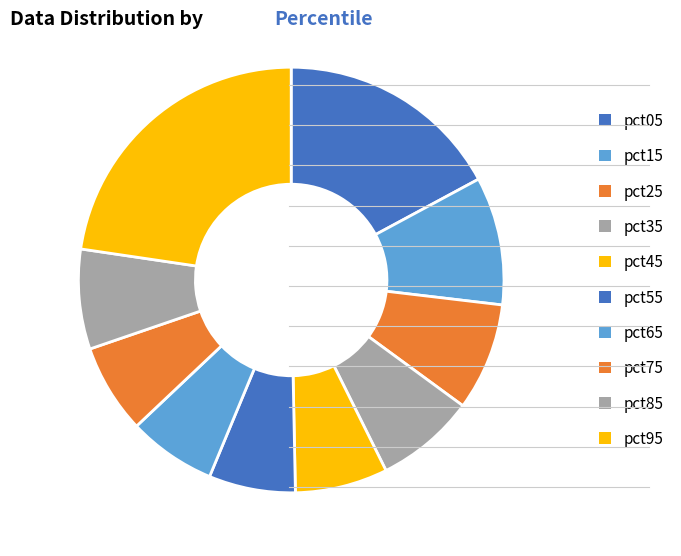

How many slices are in this pie chart?

10